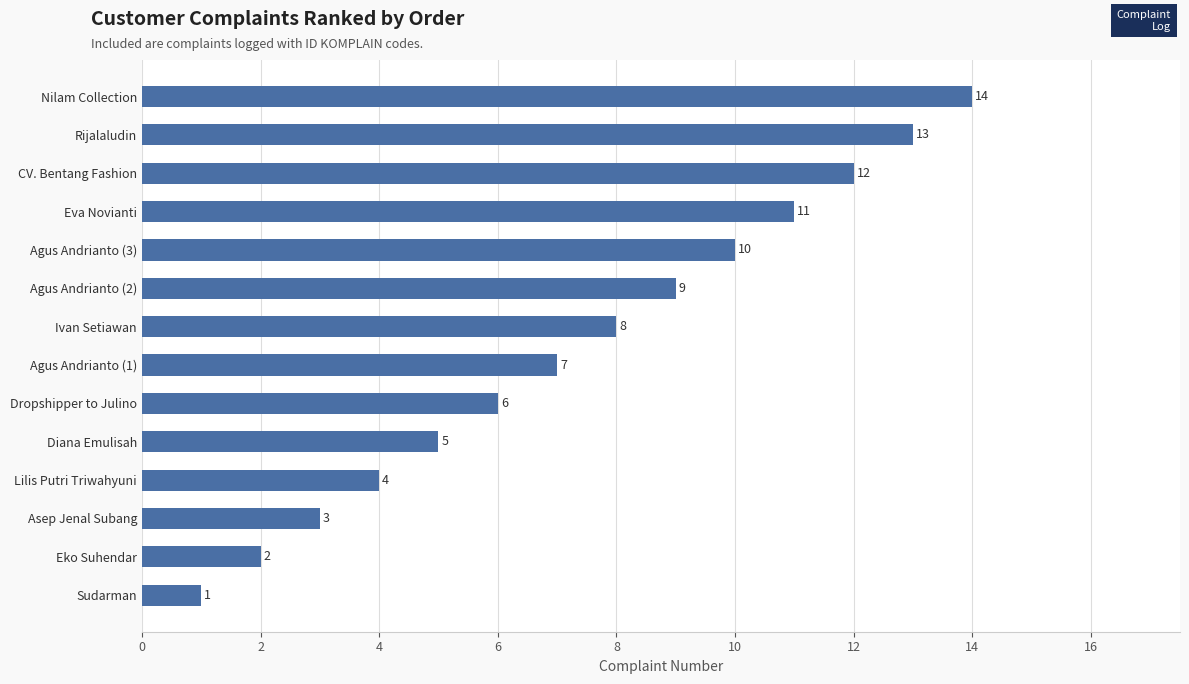

Rank the categories by value from highest to lowest.

Nilam Collection, Rijalaludin, CV. Bentang Fashion, Eva Novianti, Agus Andrianto (3), Agus Andrianto (2), Ivan Setiawan, Agus Andrianto (1), Dropshipper to Julino, Diana Emulisah, Lilis Putri Triwahyuni, Asep Jenal Subang, Eko Suhendar, Sudarman